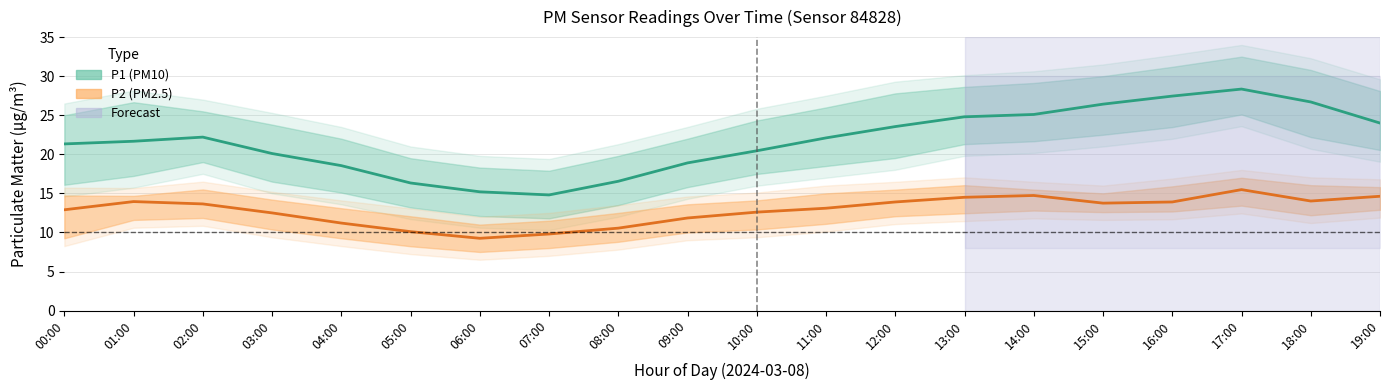

Which series has the widest spread of values?

P1